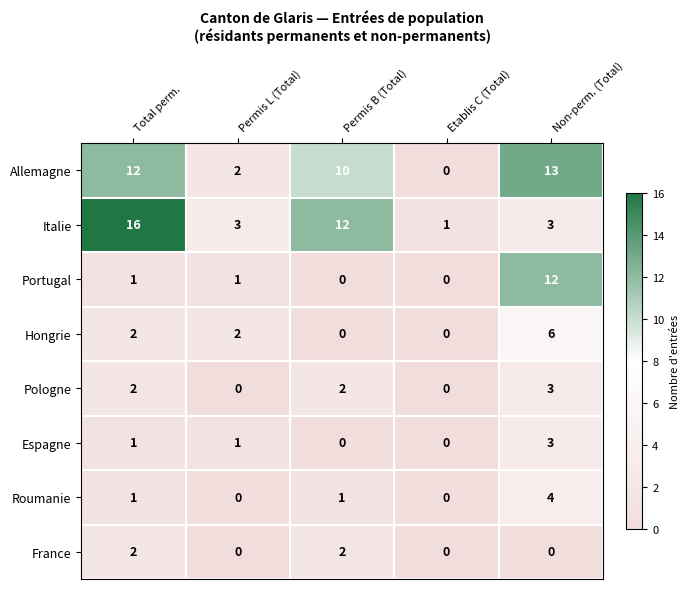

Between Total perm. and Non-perm. (Total), which series saw the biggest shift?

Italie